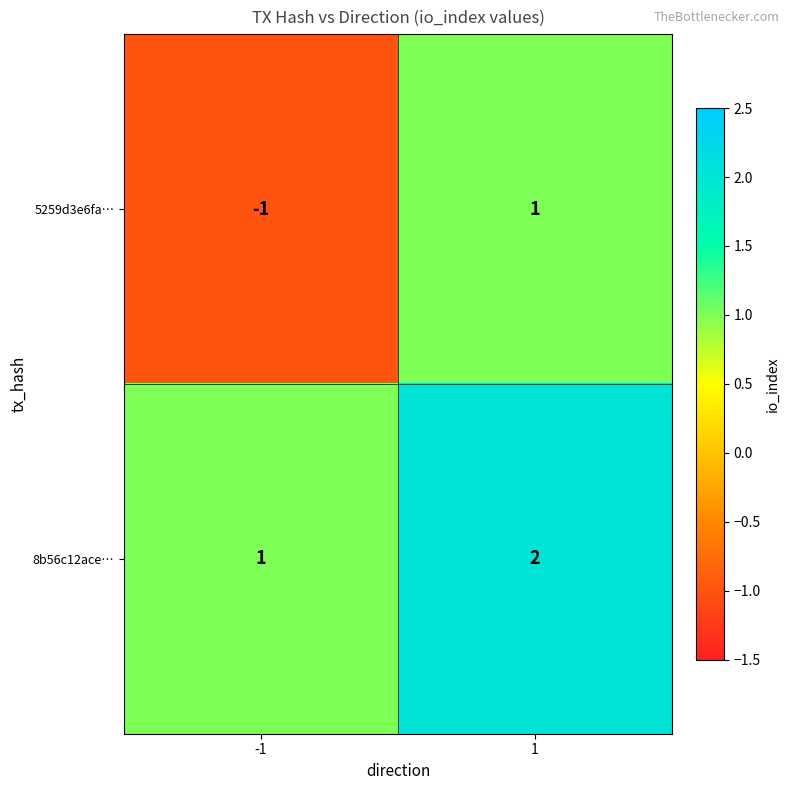

What is the sum of all 8b56c12ace… values?

3